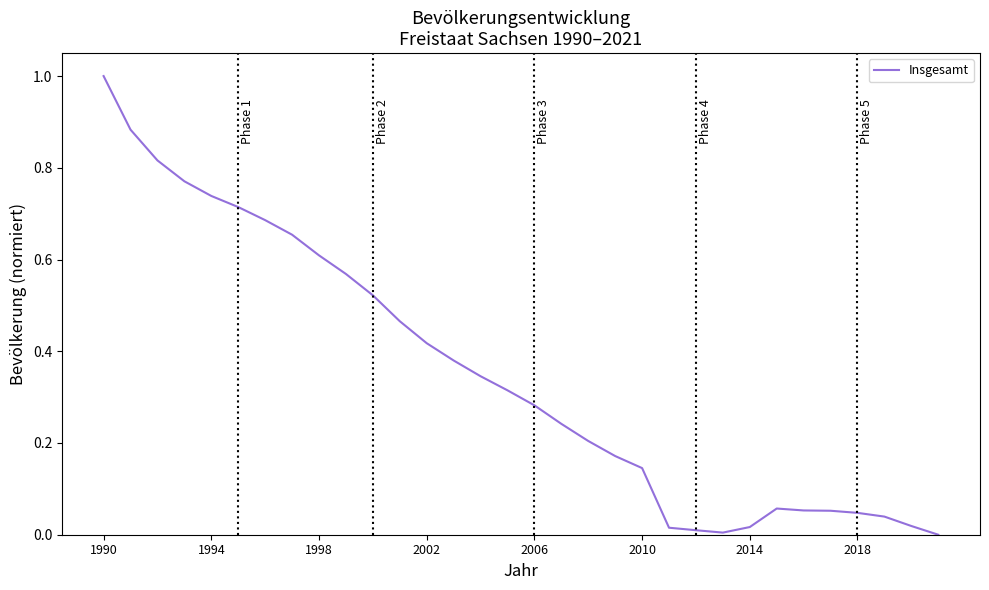

What is the difference between the maximum and minimum values?

1.0